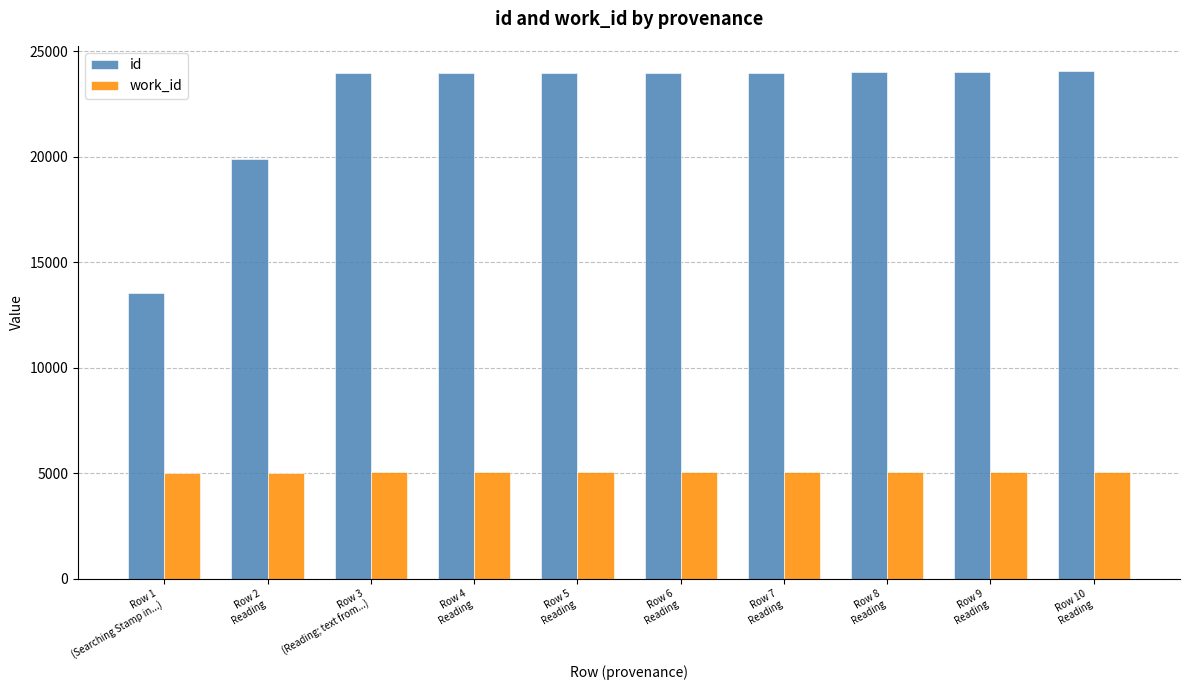

The value of id at Row 5
Reading is 8749. True or false?

False